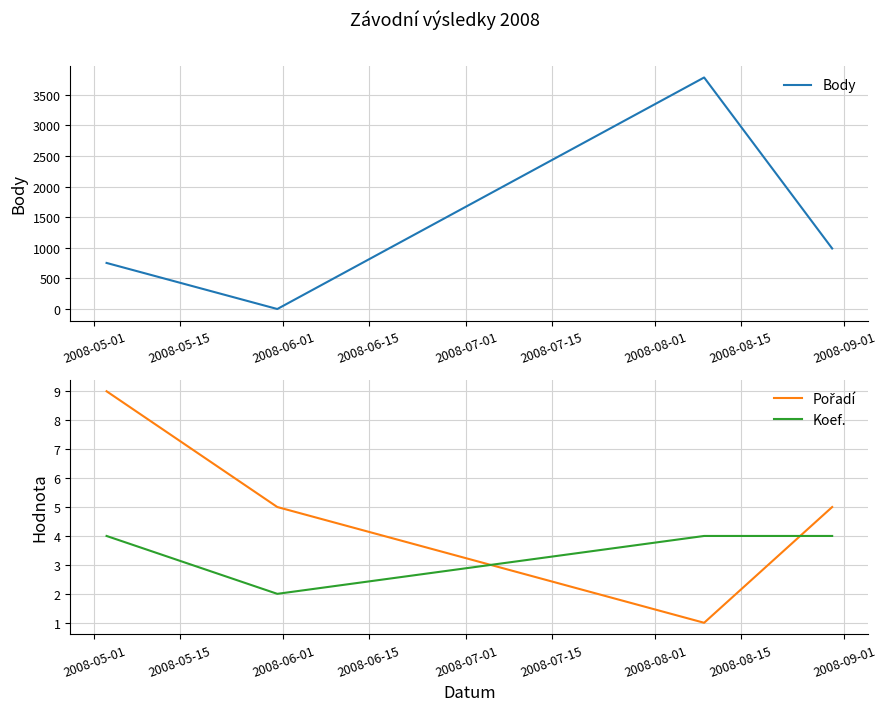

What is the difference between the maximum and second lowest values in the Body series?

3031